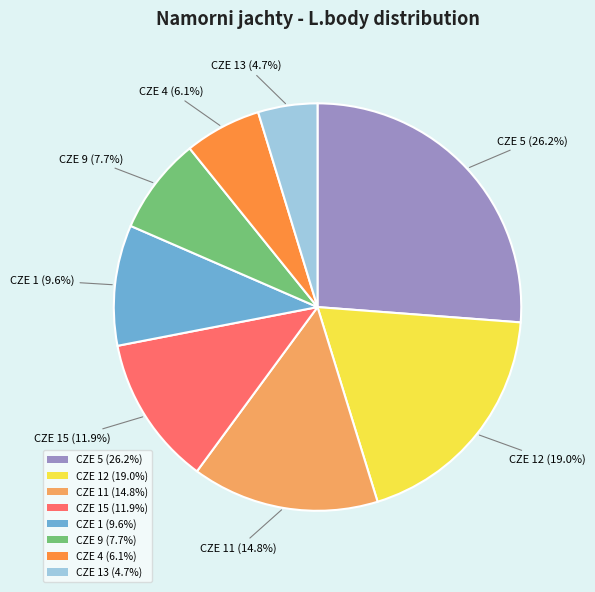

What is the smallest slice in the pie chart?

CZE 13 (4.7%)